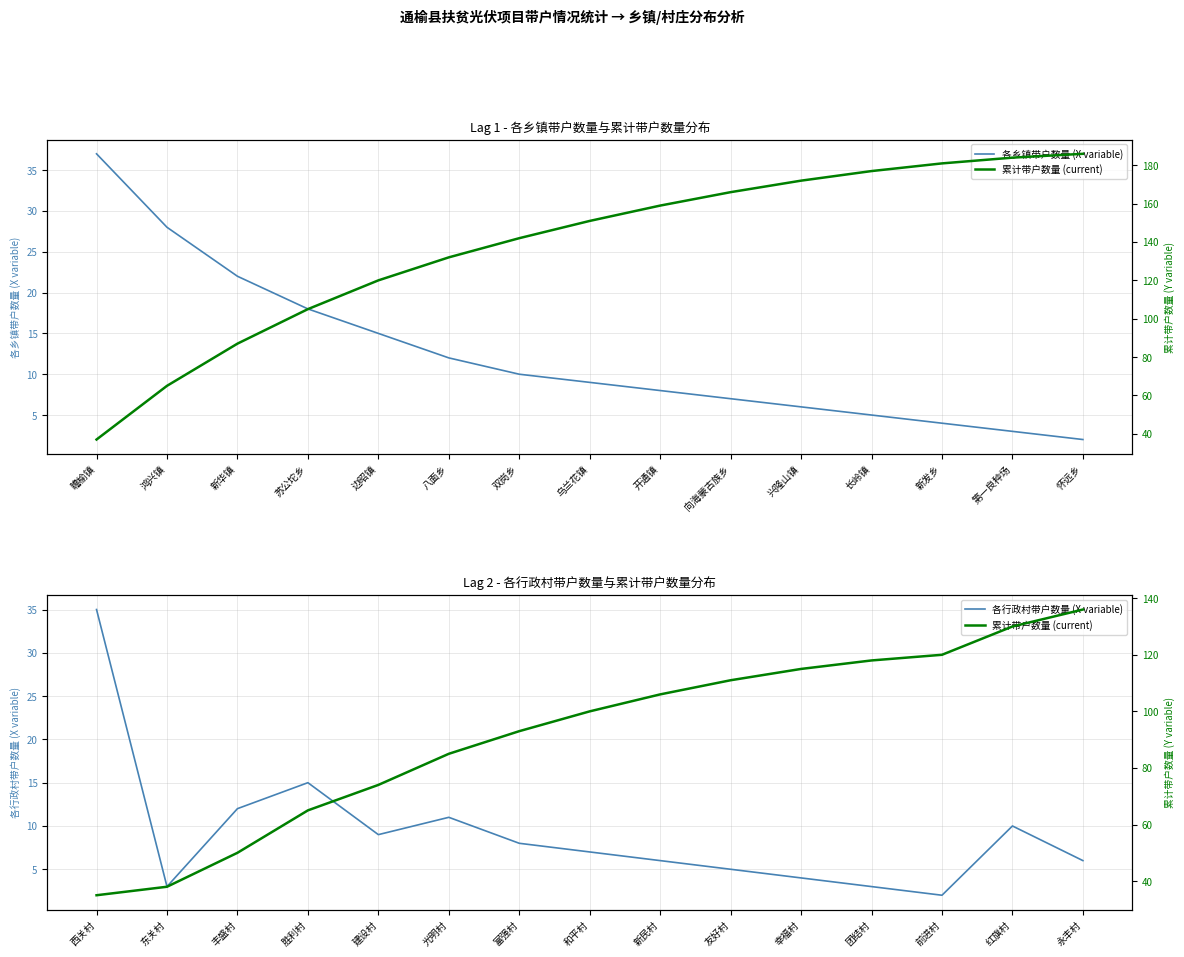

How many lines are shown in the chart?

3